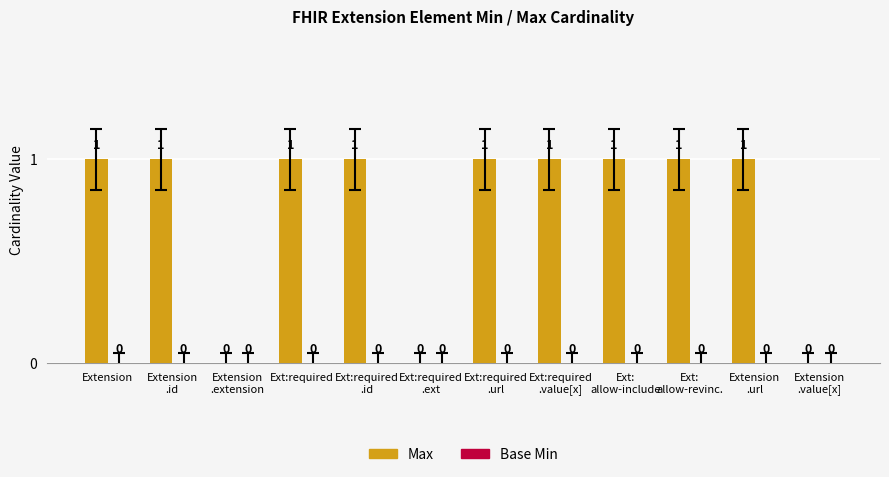

What is the sum of all values?

9